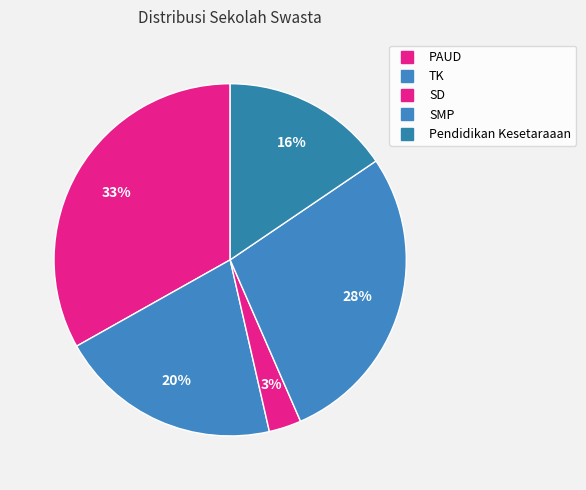

Which category has the biggest portion of the pie?

PAUD